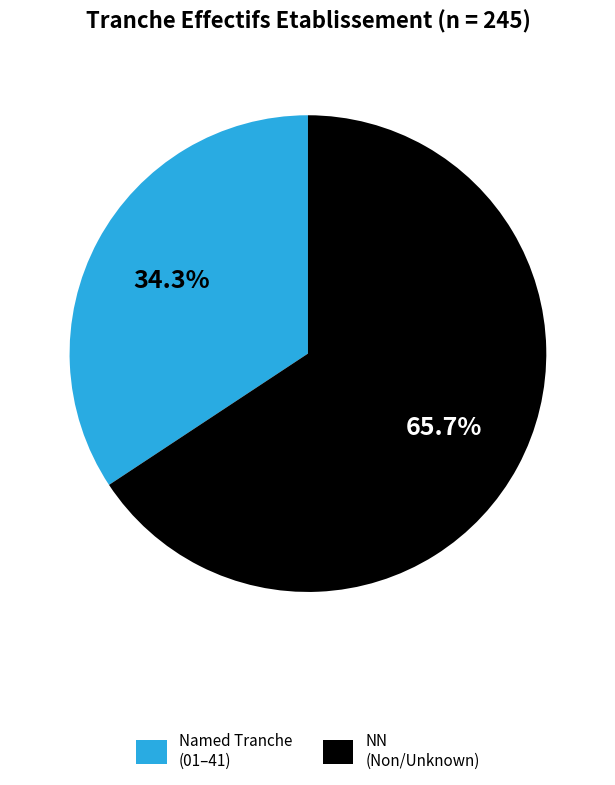

Is there a majority slice in this chart?

Yes